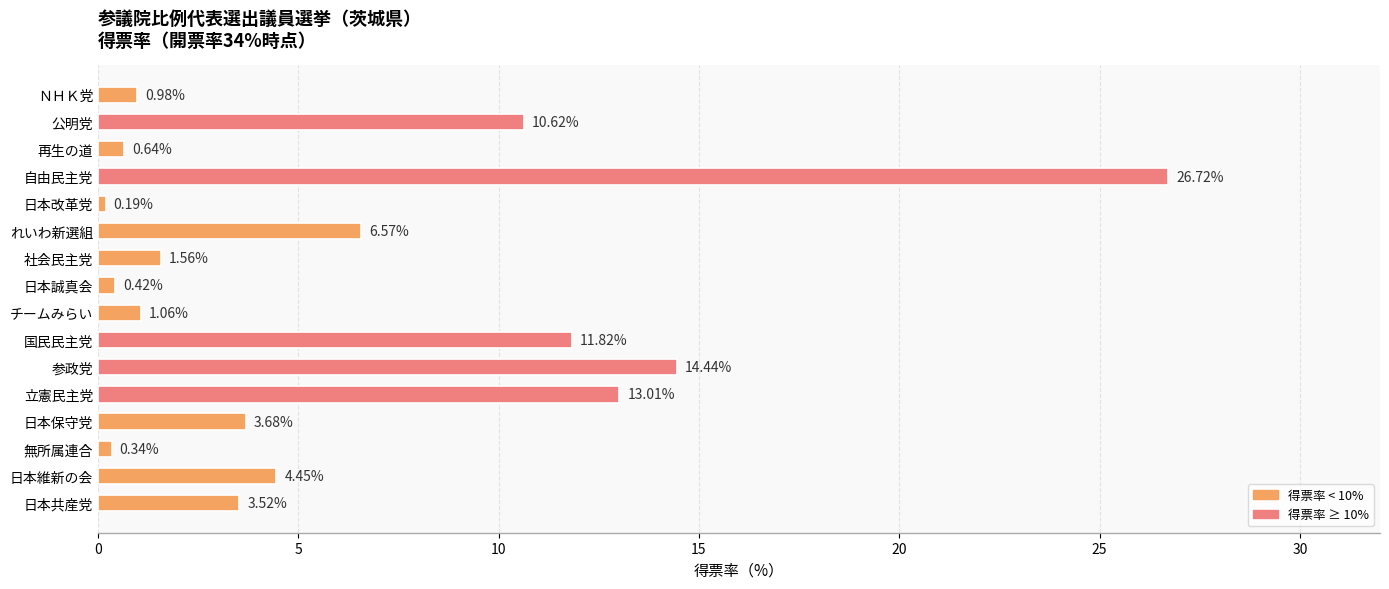

Which has a higher value, チームみらい or 無所属連合?

チームみらい